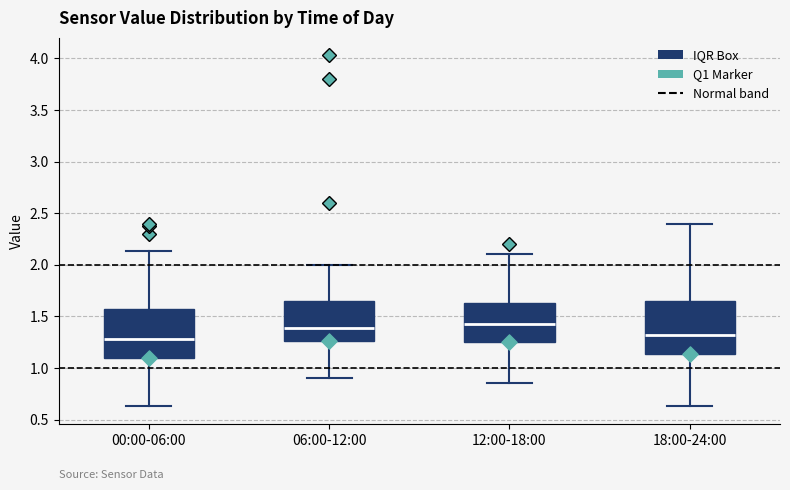

Reading left to right, read every box against the y-axis: the position of its median line, the range the box covers, and the ends of its whiskers. The values are not printed on the chart, so give them approximately, as read against the axis.

00:00-06:00: median 1.30, box 1.10 to 1.60, whiskers 0.65 to 2.15
06:00-12:00: median 1.40, box 1.25 to 1.65, whiskers 0.90 to 2.00
12:00-18:00: median 1.45, box 1.25 to 1.65, whiskers 0.85 to 2.10
18:00-24:00: median 1.30, box 1.15 to 1.65, whiskers 0.65 to 2.40